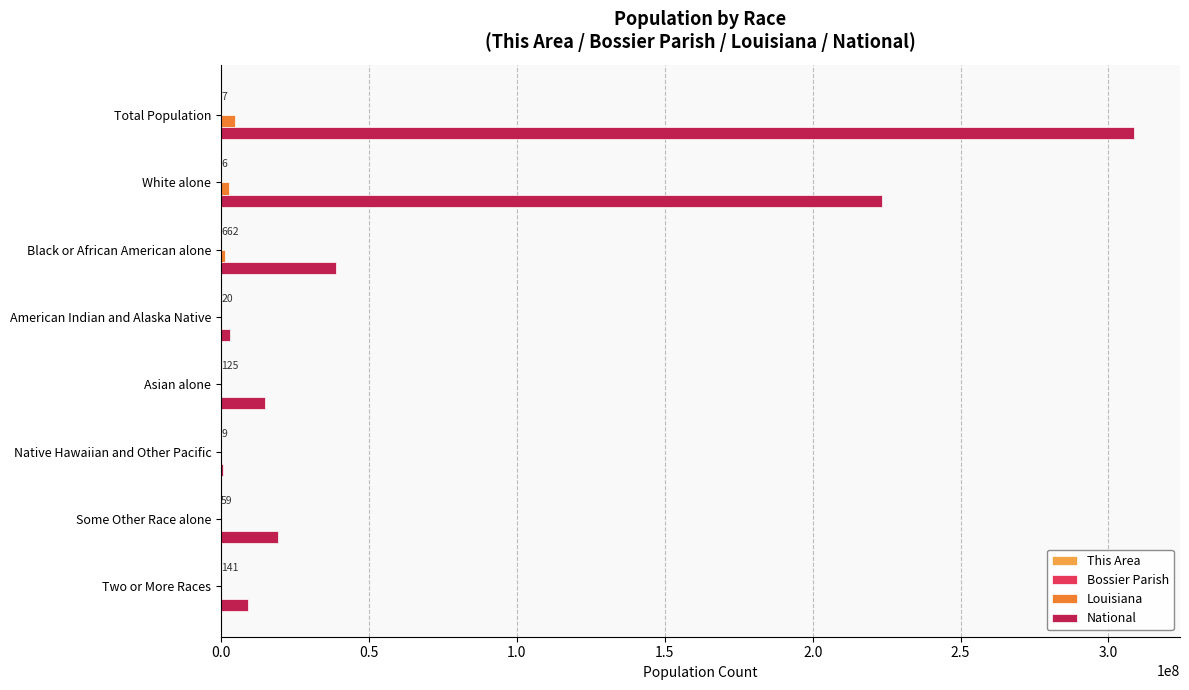

Which series has the largest total across all categories?

National